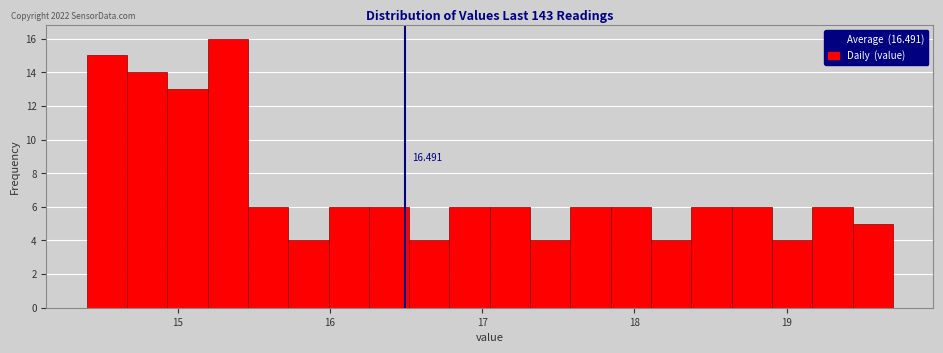

Read against the x-axis, roughly where is the centre of the tallest bar?

15.3